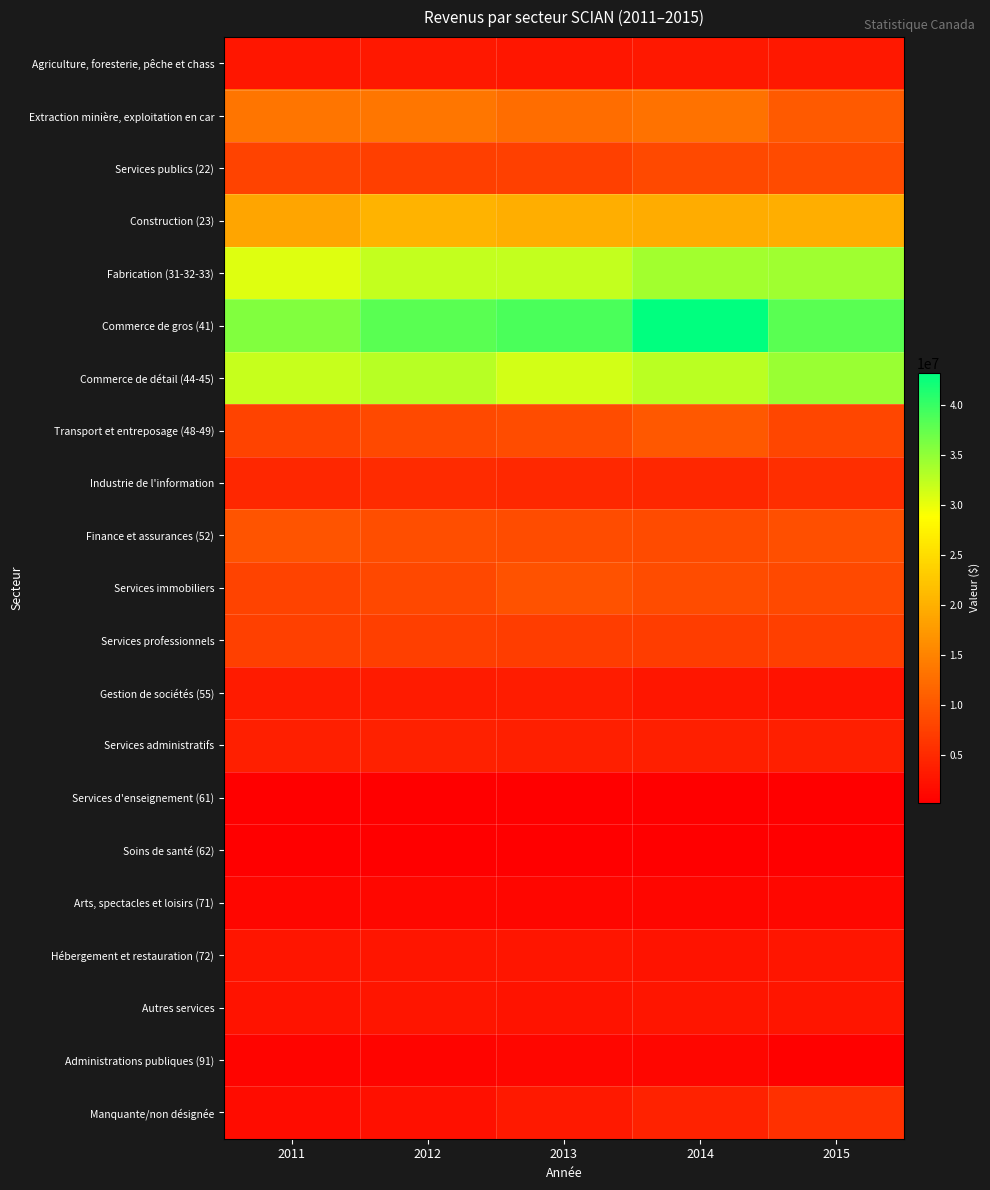

Reading left to right, list all the values displayed in this chart.

Agriculture, foresterie, pêche et chass: 2011=2842241	2012=3017384	2013=2933453	2014=2993445	2015=3048463
Extraction minière, exploitation en car: 2011=13354284	2012=13655921	2013=12614416	2014=13114904	2015=10387768
Services publics (22): 2011=7856707	2012=7356678	2013=7559622	2014=8535517	2015=8649918
Construction (23): 2011=18818962	2012=20411769	2013=19762163	2014=19669068	2015=19722214
Fabrication (31-32-33): 2011=30576648	2012=32089199	2013=32165784	2014=34083705	2015=34158063
Commerce de gros (41): 2011=35783556	2012=38063952	2013=38851521	2014=43138141	2015=37968315
Commerce de détail (44-45): 2011=31989760	2012=32759867	2013=31267579	2014=32596766	2015=34515140
Transport et entreposage (48-49): 2011=7857084	2012=8628213	2013=8815330	2014=10285534	2015=8268753
Industrie de l'information: 2011=4672546	2012=5199860	2013=4793886	2014=4646628	2015=5609611
Finance et assurances (52): 2011=9718045	2012=9021869	2013=8860862	2014=8722972	2015=9246192
Services immobiliers: 2011=7814856	2012=8395155	2013=9535064	2014=8881102	2015=8587308
Services professionnels: 2011=7573532	2012=7361584	2013=7235675	2014=7205492	2015=7317415
Gestion de sociétés (55): 2011=3360488	2012=3418224	2013=3572573	2014=2786309	2015=2297512
Services administratifs: 2011=3836092	2012=3951124	2013=3786343	2014=3929677	2015=3868820
Services d'enseignement (61): 2011=287882	2012=280831	2013=262672	2014=258679	2015=256405
Soins de santé (62): 2011=413838	2012=423320	2013=419139	2014=394884	2015=401778
Arts, spectacles et loisirs (71): 2011=1089001	2012=1100986	2013=1035792	2014=1018262	2015=1170650
Hébergement et restauration (72): 2011=2677955	2012=2749904	2013=2624265	2014=2583860	2015=2639357
Autres services: 2011=2589710	2012=2668857	2013=2577847	2014=2625029	2015=2629495
Administrations publiques (91): 2011=831811	2012=897622	2013=1014524	2014=1008501	2015=455455
Manquante/non désignée: 2011=1706639	2012=2153881	2013=3138327	2014=4116327	2015=5690694